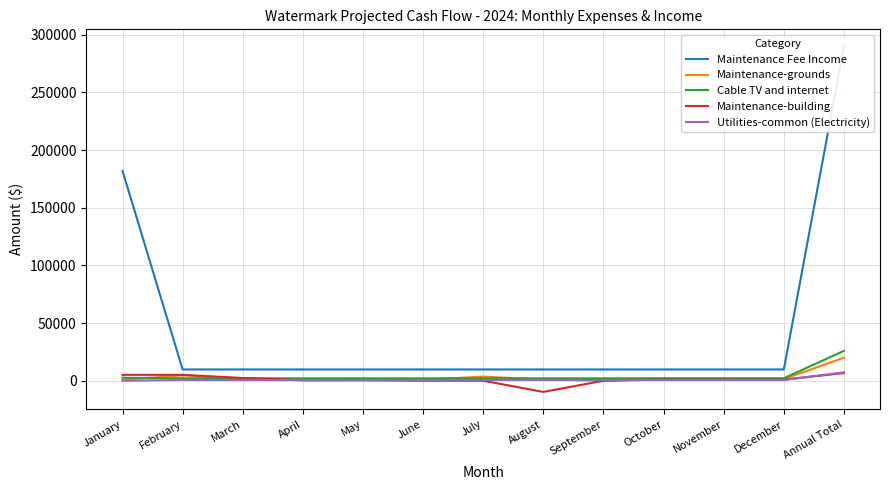

What is the sum of all Utilities-common (Electricity) values?

14608.2